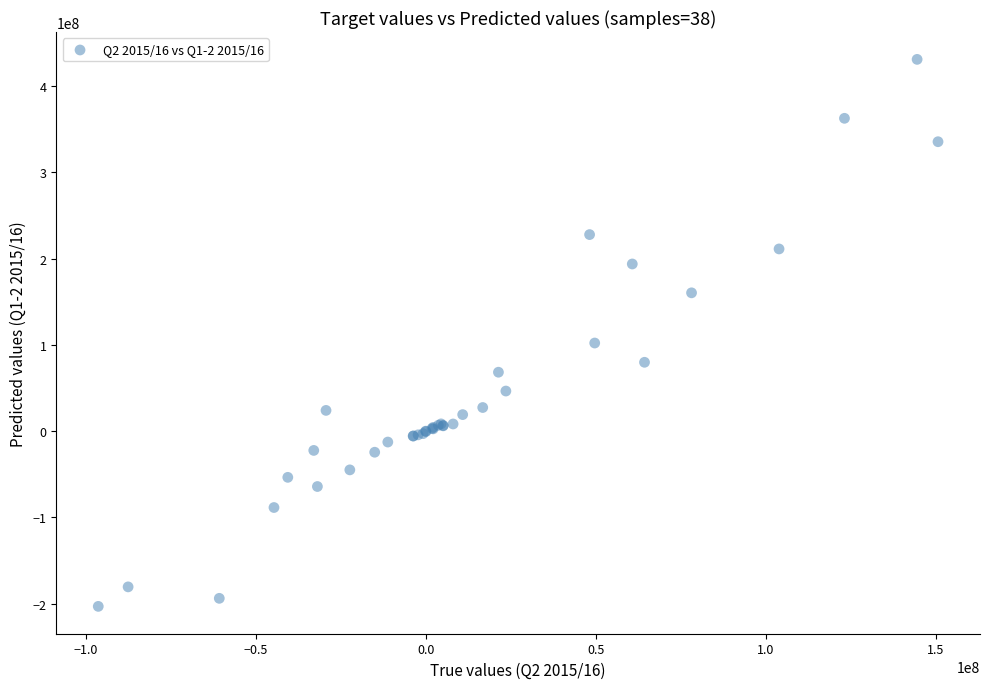

What Y value in the scatter plot is closest to 113892000?

102131000